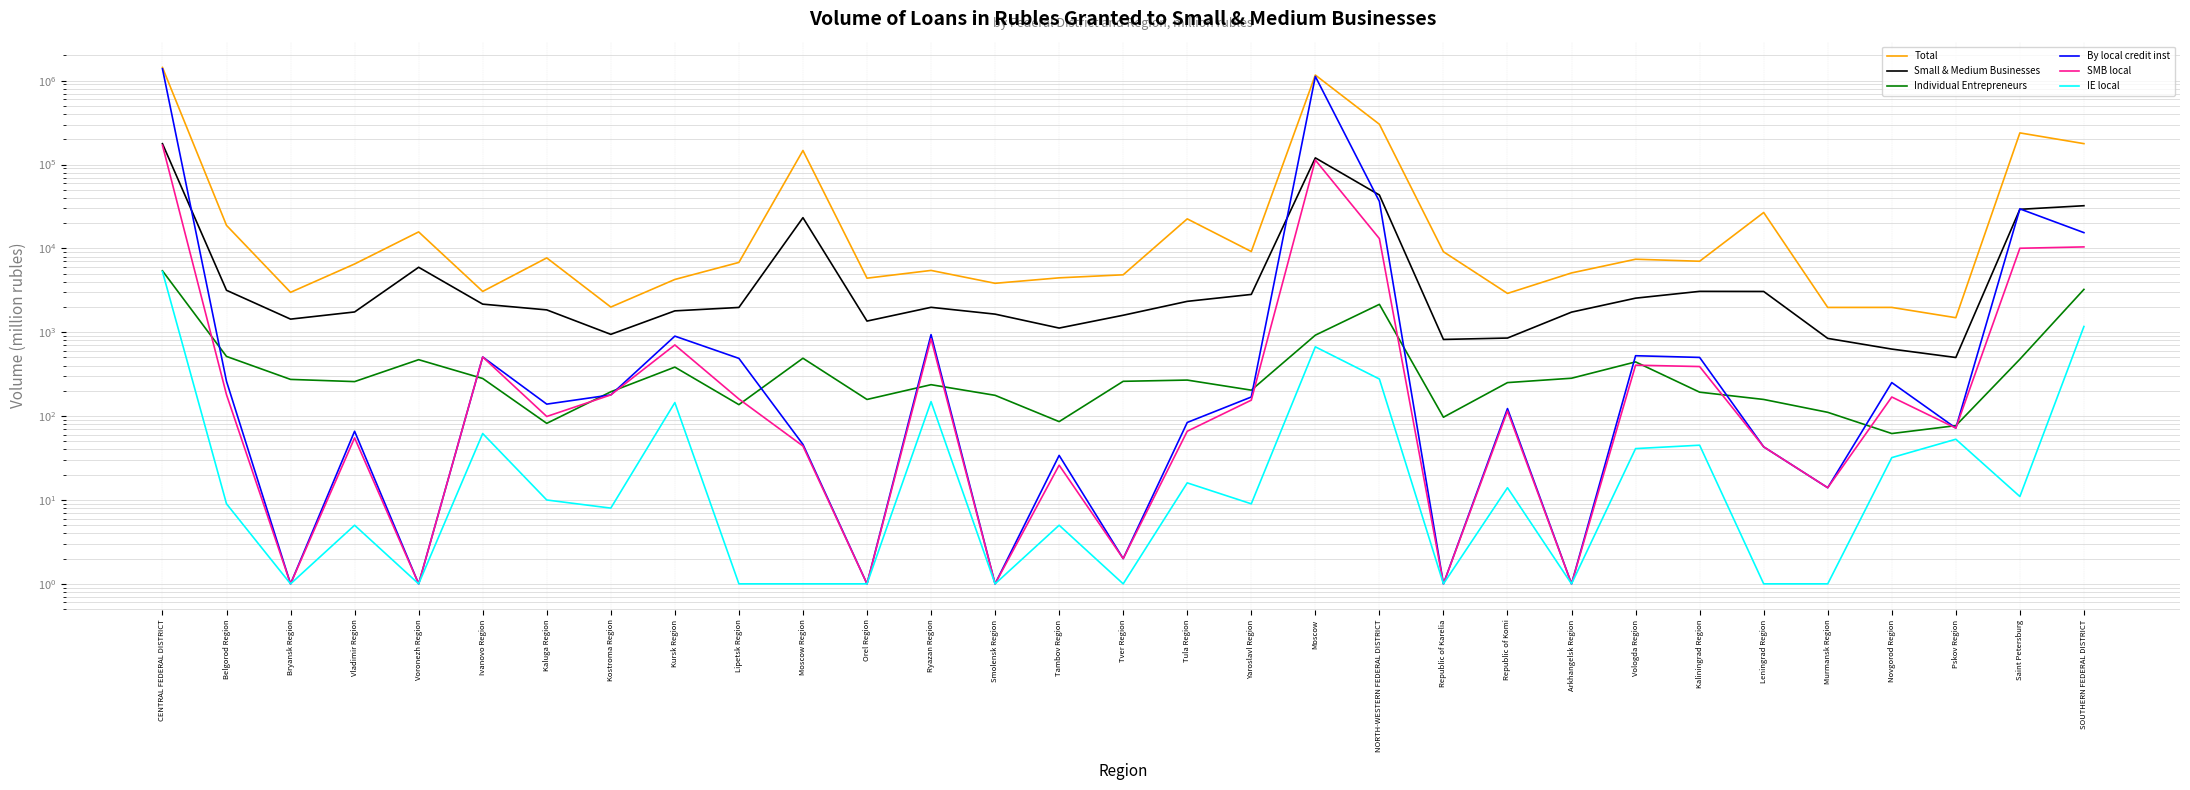

Reading right to left, transcribe all the data shown in this chart.

Total: SOUTHERN FEDERAL DISTRICT=177407	Saint Petersburg=238310	Pskov Region=1491	Novgorod Region=1978	Murmansk Region=1976	Leningrad Region=26774	Kaliningrad Region=7025	Vologda Region=7426	Arkhangelsk Region=5097	Republic of Komi=2905	Republic of Karelia=9120	NORTH-WESTERN FEDERAL DISTRICT=302100	Moscow=1166351	Yaroslavl Region=9175	Tula Region=22491	Tver Region=4843	Tambov Region=4456	Smolensk Region=3835	Ryazan Region=5461	Orel Region=4414	Moscow Region=146907	Lipetsk Region=6803	Kursk Region=4261	Kostroma Region=1997	Kaluga Region=7702	Ivanovo Region=3068	Voronezh Region=15724	Vladimir Region=6518	Bryansk Region=2993	Belgorod Region=18816	CENTRAL FEDERAL DISTRICT=1435811
Small & Medium Businesses: SOUTHERN FEDERAL DISTRICT=32275	Saint Petersburg=29227	Pskov Region=500	Novgorod Region=630	Murmansk Region=845	Leningrad Region=3064	Kaliningrad Region=3074	Vologda Region=2550	Arkhangelsk Region=1738	Republic of Komi=853	Republic of Karelia=821	NORTH-WESTERN FEDERAL DISTRICT=43300	Moscow=120038	Yaroslavl Region=2825	Tula Region=2336	Tver Region=1595	Tambov Region=1122	Smolensk Region=1645	Ryazan Region=1983	Orel Region=1359	Moscow Region=23236	Lipetsk Region=1976	Kursk Region=1799	Kostroma Region=944	Kaluga Region=1848	Ivanovo Region=2164	Voronezh Region=5954	Vladimir Region=1746	Bryansk Region=1434	Belgorod Region=3165	CENTRAL FEDERAL DISTRICT=177170
Individual Entrepreneurs: SOUTHERN FEDERAL DISTRICT=3243	Saint Petersburg=477	Pskov Region=77	Novgorod Region=62	Murmansk Region=111	Leningrad Region=158	Kaliningrad Region=193	Vologda Region=443	Arkhangelsk Region=283	Republic of Komi=251	Republic of Karelia=97	NORTH-WESTERN FEDERAL DISTRICT=2152	Moscow=923	Yaroslavl Region=204	Tula Region=269	Tver Region=260	Tambov Region=86	Smolensk Region=177	Ryazan Region=237	Orel Region=158	Moscow Region=490	Lipetsk Region=137	Kursk Region=384	Kostroma Region=195	Kaluga Region=82	Ivanovo Region=281	Voronezh Region=471	Vladimir Region=258	Bryansk Region=274	Belgorod Region=515	CENTRAL FEDERAL DISTRICT=5400
By local credit inst: SOUTHERN FEDERAL DISTRICT=15411	Saint Petersburg=29595	Pskov Region=72	Novgorod Region=251	Murmansk Region=14	Leningrad Region=43	Kaliningrad Region=501	Vologda Region=525	Arkhangelsk Region=1	Republic of Komi=123	Republic of Karelia=1	NORTH-WESTERN FEDERAL DISTRICT=36321	Moscow=1123314	Yaroslavl Region=169	Tula Region=84	Tver Region=2	Tambov Region=34	Smolensk Region=1	Ryazan Region=937	Orel Region=1	Moscow Region=46	Lipetsk Region=488	Kursk Region=899	Kostroma Region=179	Kaluga Region=139	Ivanovo Region=507	Voronezh Region=1	Vladimir Region=66	Bryansk Region=1	Belgorod Region=260	CENTRAL FEDERAL DISTRICT=1385398
SMB local: SOUTHERN FEDERAL DISTRICT=10415	Saint Petersburg=10038	Pskov Region=72	Novgorod Region=169	Murmansk Region=14	Leningrad Region=43	Kaliningrad Region=390	Vologda Region=405	Arkhangelsk Region=1	Republic of Komi=115	Republic of Karelia=1	NORTH-WESTERN FEDERAL DISTRICT=13085	Moscow=113041	Yaroslavl Region=155	Tula Region=66	Tver Region=2	Tambov Region=26	Smolensk Region=1	Ryazan Region=835	Orel Region=1	Moscow Region=44	Lipetsk Region=160	Kursk Region=706	Kostroma Region=179	Kaluga Region=99	Ivanovo Region=507	Voronezh Region=1	Vladimir Region=55	Bryansk Region=1	Belgorod Region=180	CENTRAL FEDERAL DISTRICT=169823
IE local: SOUTHERN FEDERAL DISTRICT=1172	Saint Petersburg=11	Pskov Region=53	Novgorod Region=32	Murmansk Region=1	Leningrad Region=1	Kaliningrad Region=45	Vologda Region=41	Arkhangelsk Region=1	Republic of Komi=14	Republic of Karelia=1	NORTH-WESTERN FEDERAL DISTRICT=277	Moscow=670	Yaroslavl Region=9	Tula Region=16	Tver Region=1	Tambov Region=5	Smolensk Region=1	Ryazan Region=149	Orel Region=1	Moscow Region=1	Lipetsk Region=1	Kursk Region=145	Kostroma Region=8	Kaluga Region=10	Ivanovo Region=62	Voronezh Region=1	Vladimir Region=5	Bryansk Region=1	Belgorod Region=9	CENTRAL FEDERAL DISTRICT=5300